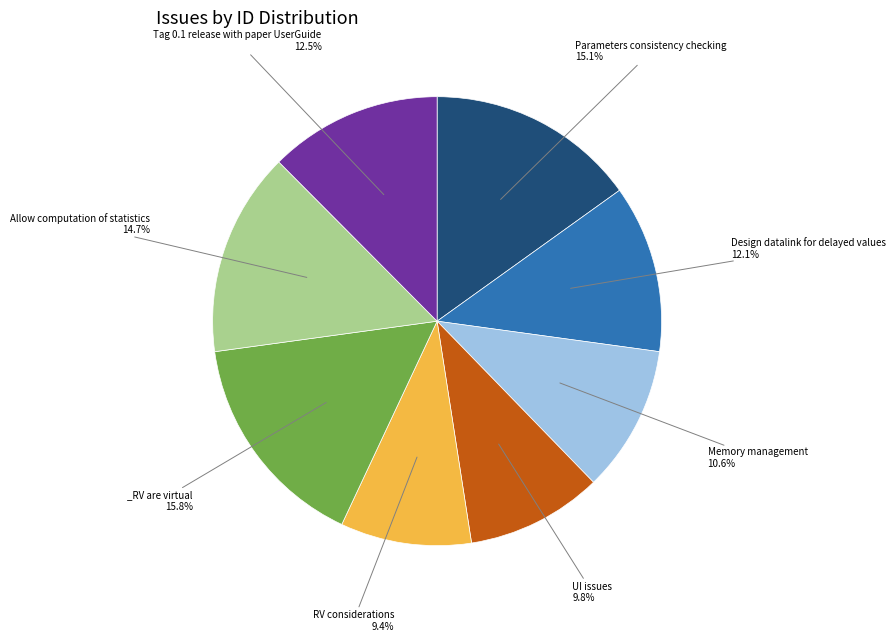

Is there a majority slice in this chart?

No